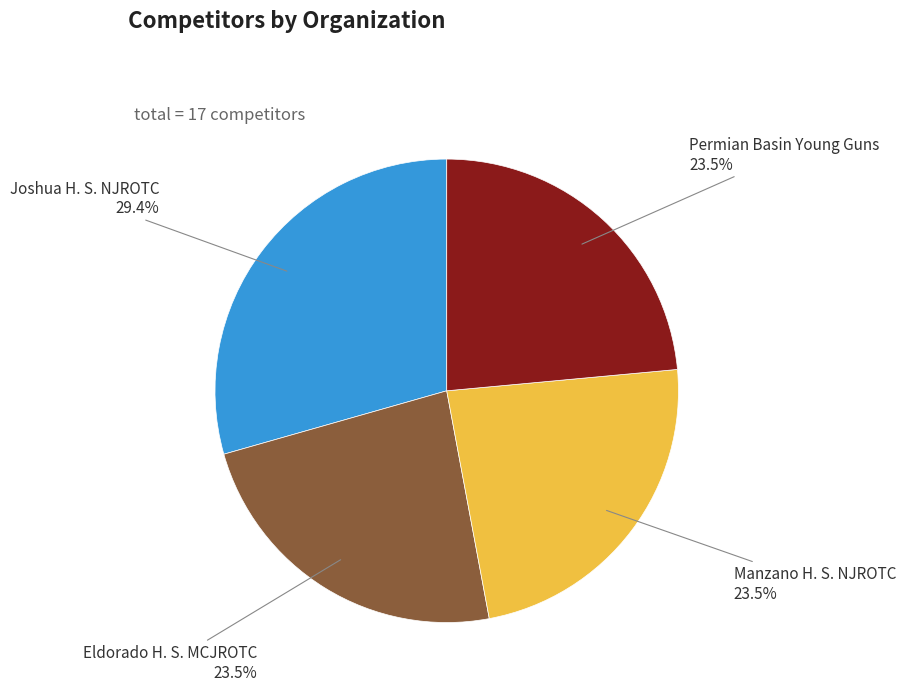

Is there any slice that represents more than half of the pie?

No